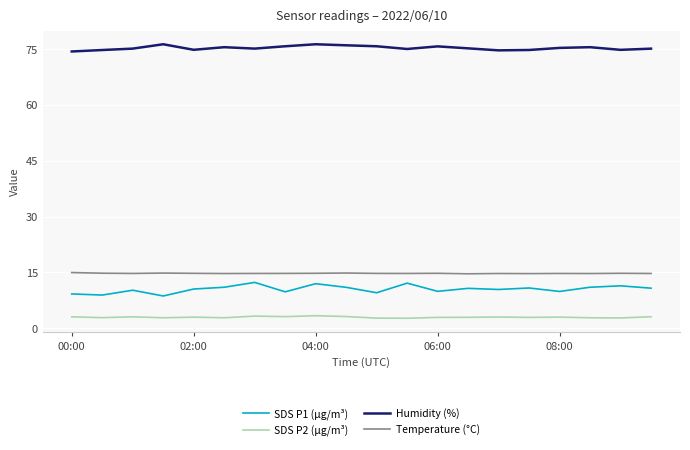

True or false: SDS P2 (µg/m³) and SDS P1 (µg/m³) intersect in this chart.

False